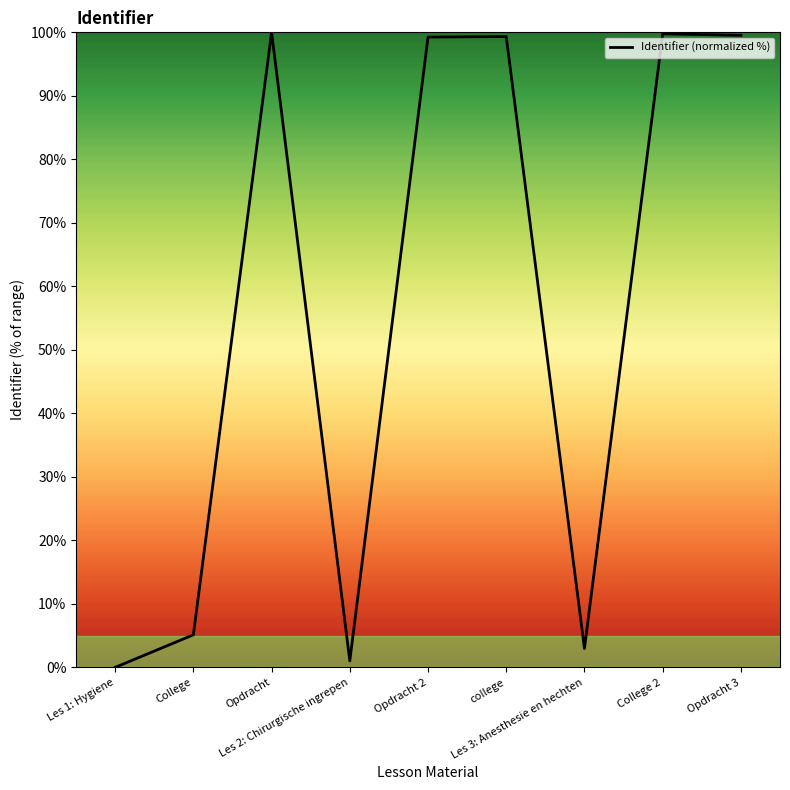

What is the maximum value shown in the chart?

100.0